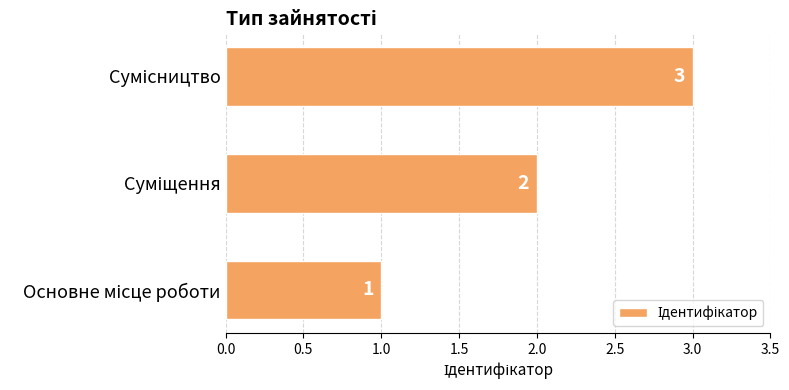

Are the bars grouped side by side (vs. stacked)?

No